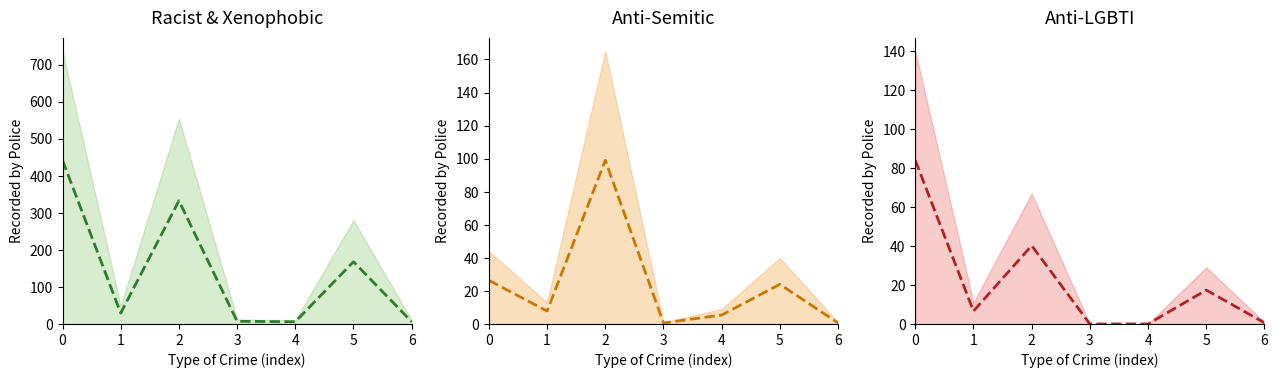

What is the difference between the highest and lowest values at 6?

5.4